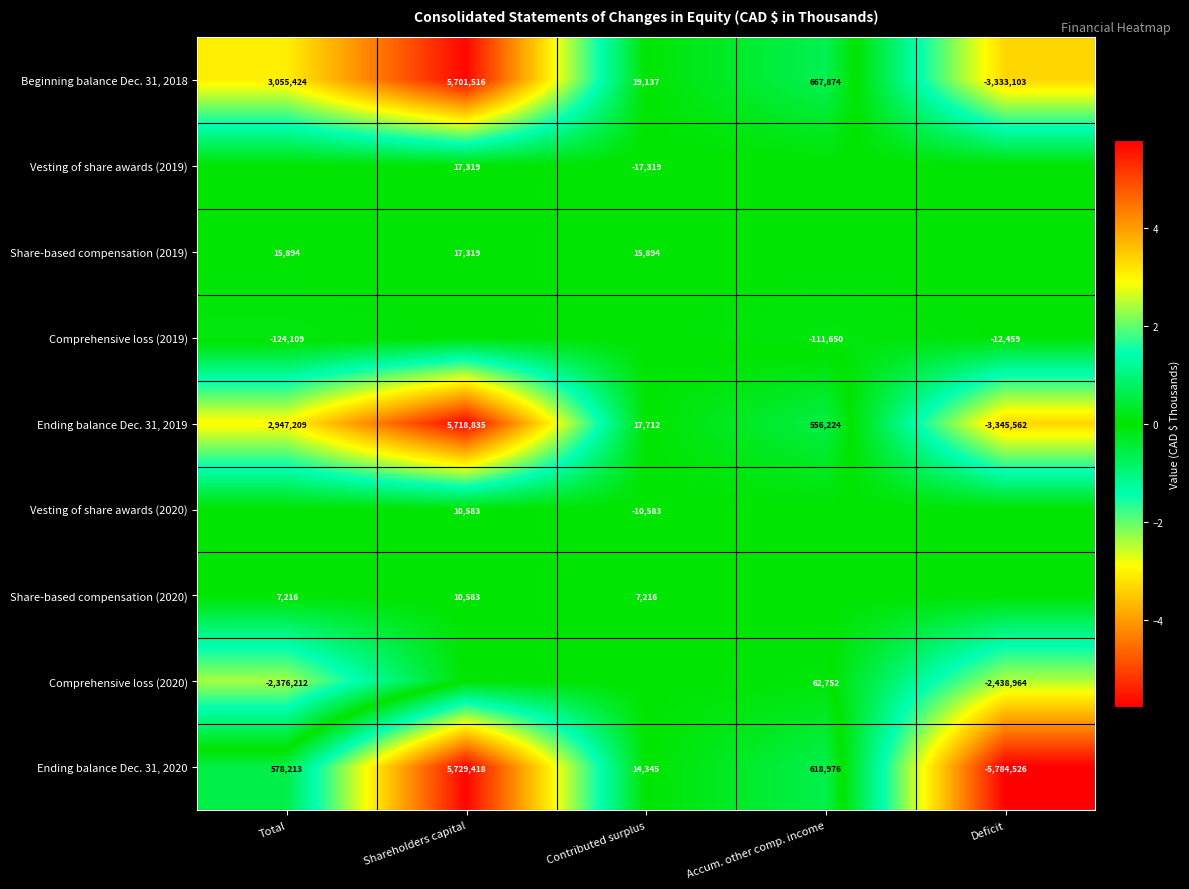

The Comprehensive loss (2019) series shows -168667 at Total. True or false?

False